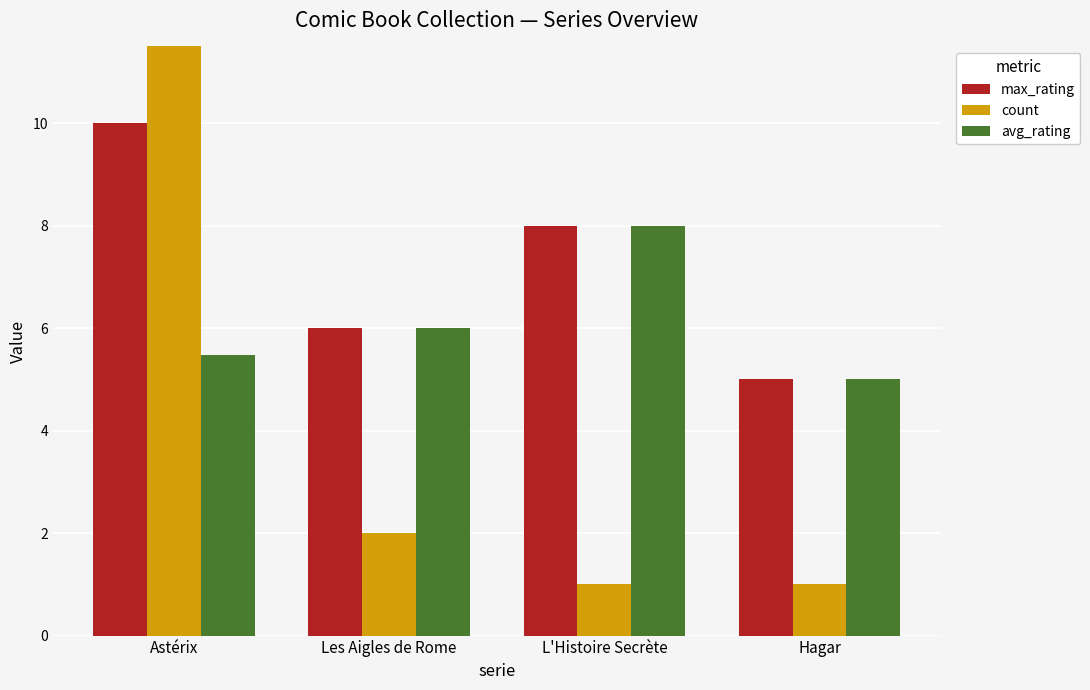

How many data points in avg_rating are above 6?

1